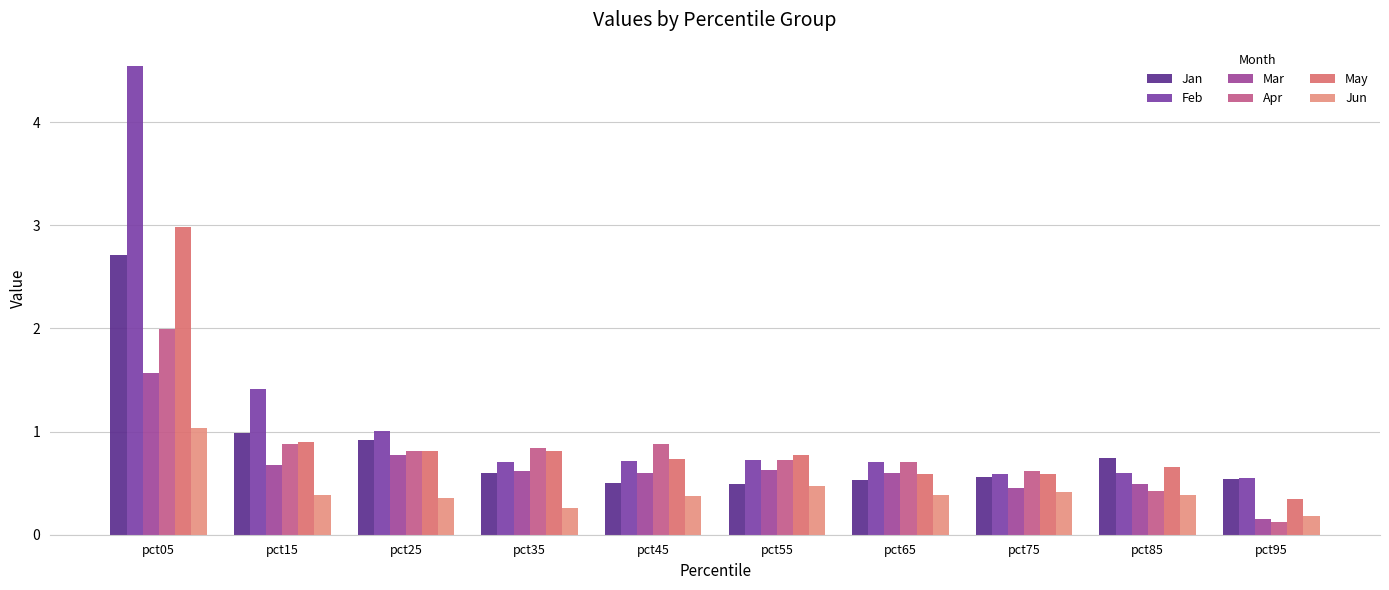

What is the maximum value for Mar?

1.6